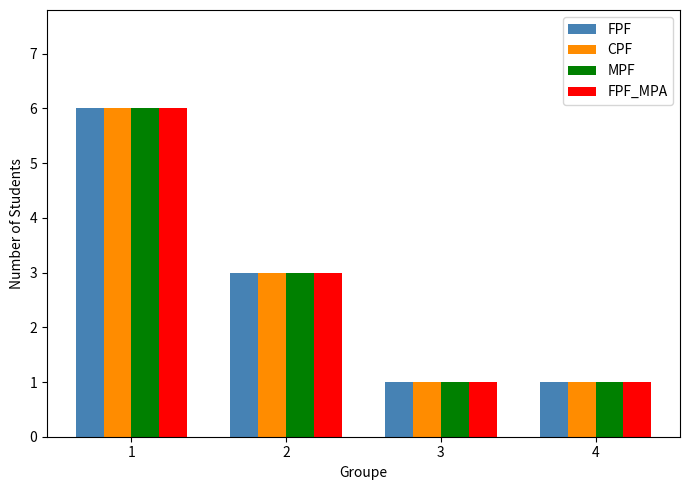

What is the total value across all series at 4?

4